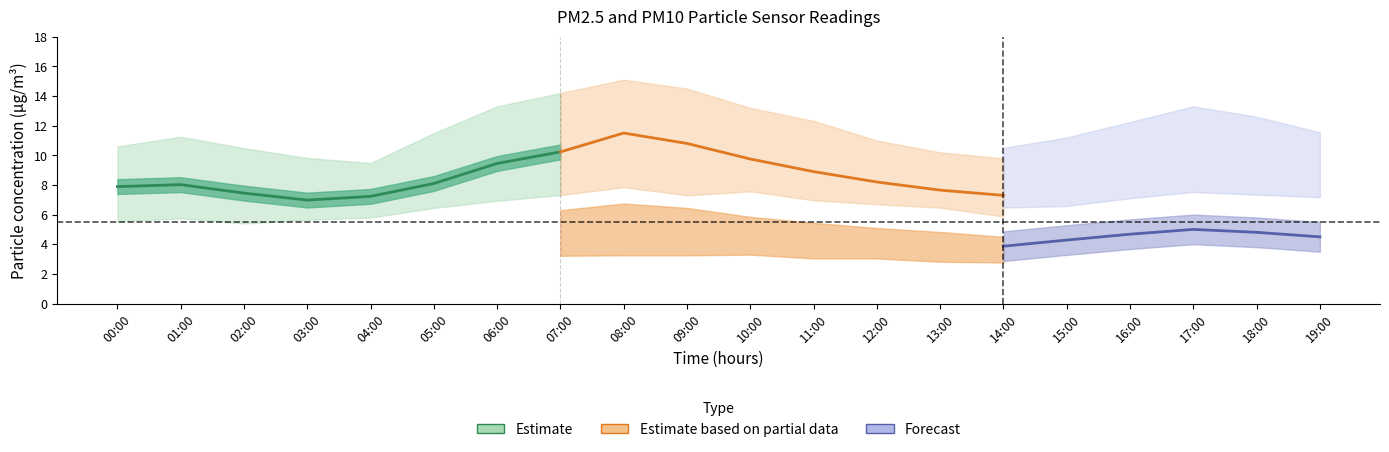

Between 04:00 and 05:00, which is larger?

05:00